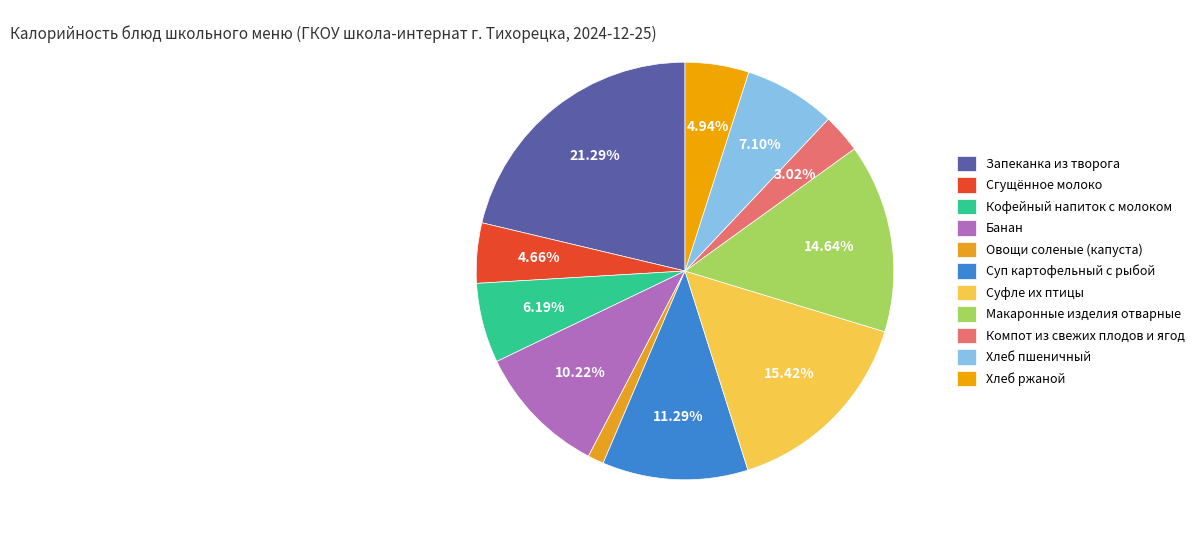

To the nearest percent, what is the difference between the Банан and Овощи соленые (капуста) slice percentages?

9%